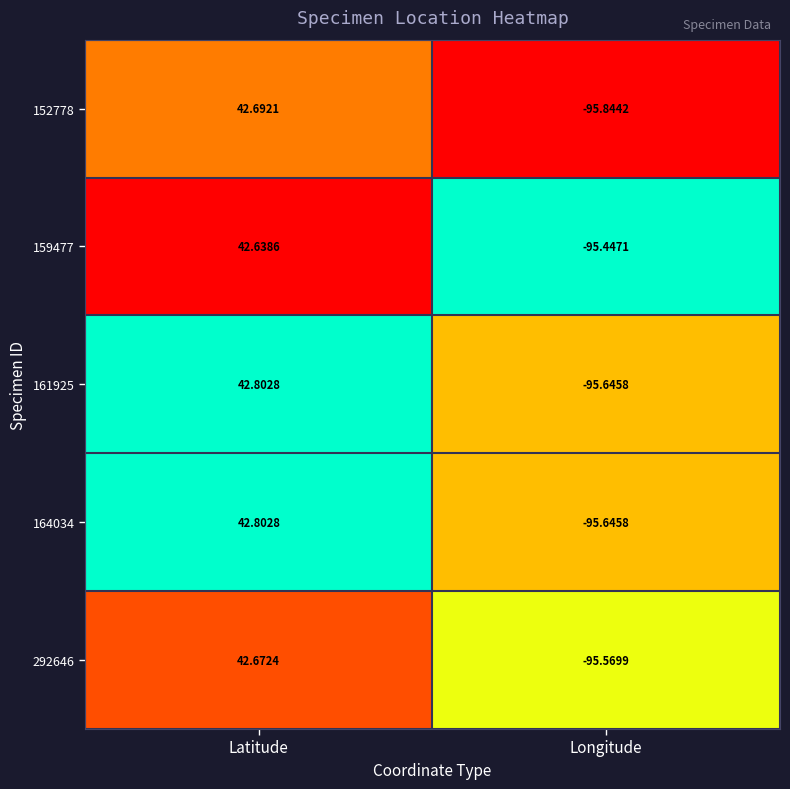

What is the total value across all series at Longitude?

-478.2